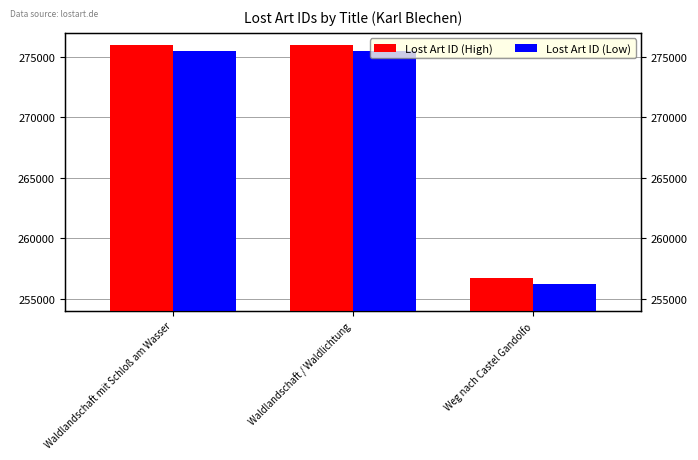

Rank the categories by Lost Art ID (Low) value from lowest to highest.

Weg nach Castel Gandolfo, Waldlandschaft mit Schloß am Wasser, Waldlandschaft / Waldlichtung